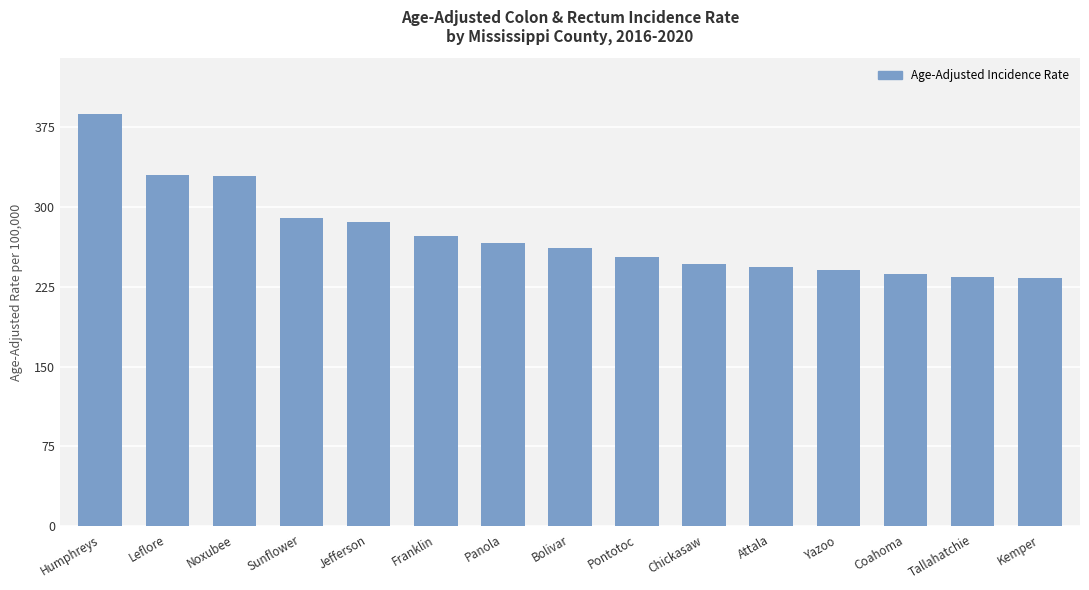

What is the change in value from Leflore to Kemper?

-97.0